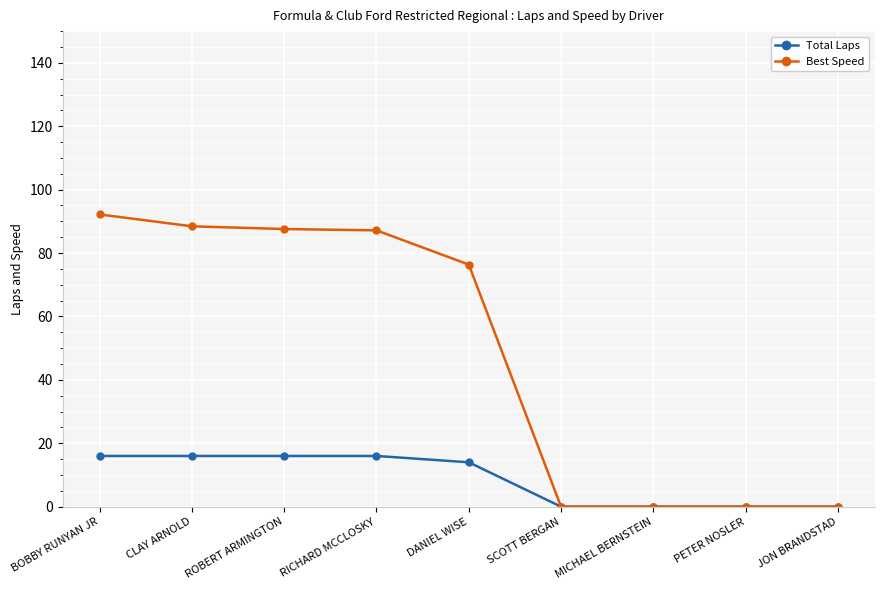

What are all the series names shown in the legend?

Total Laps, Best Speed